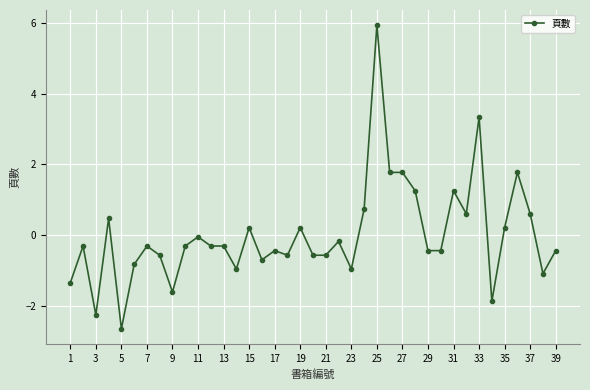

True or false: the data has more than 1 interior local peaks.

True